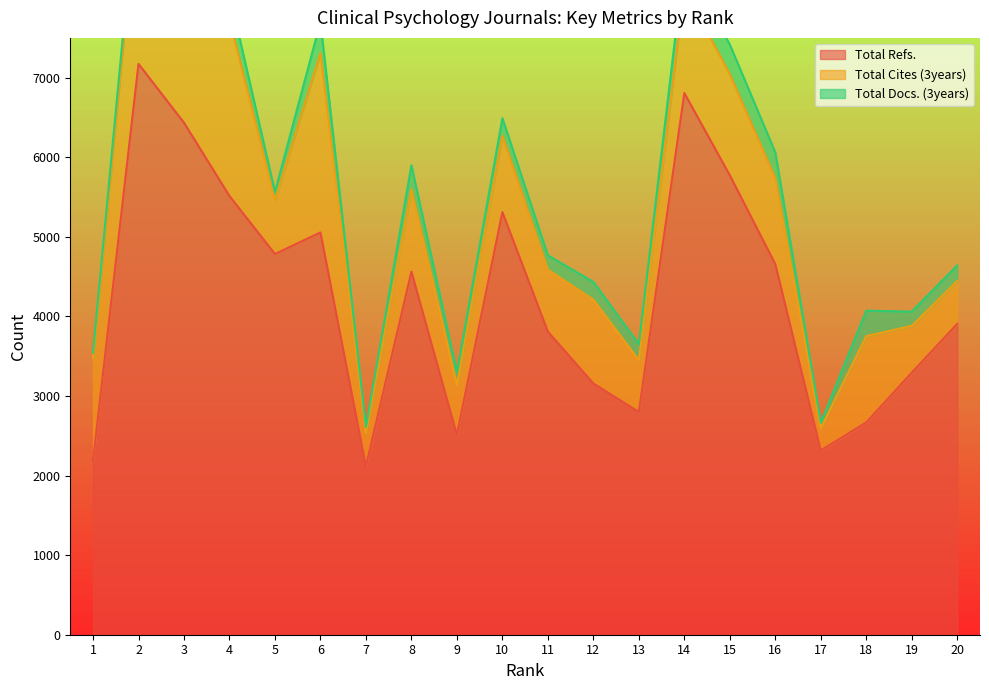

Which series has the largest total across all categories?

Total Refs.